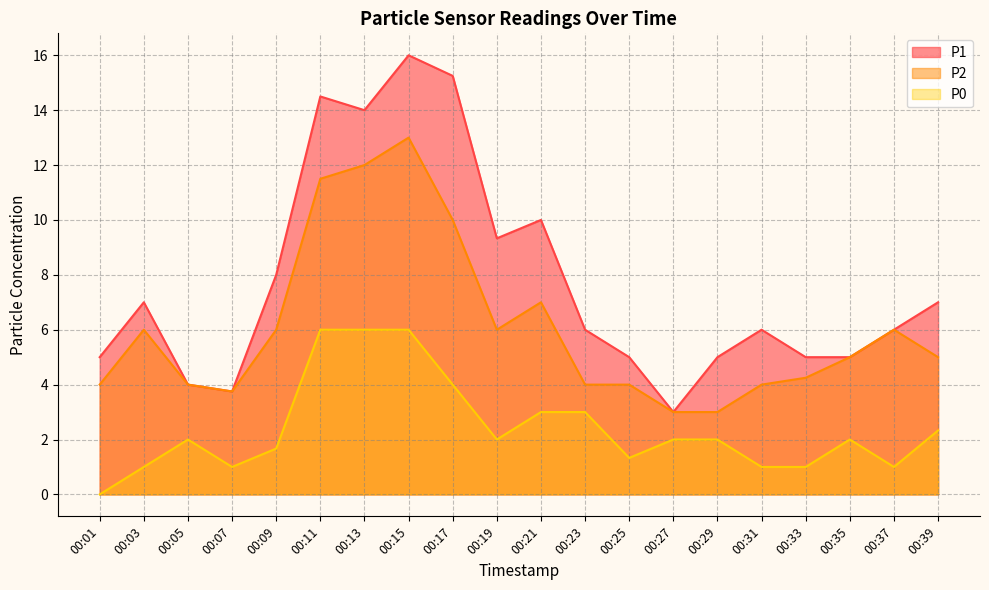

How many lines are shown in the chart?

3